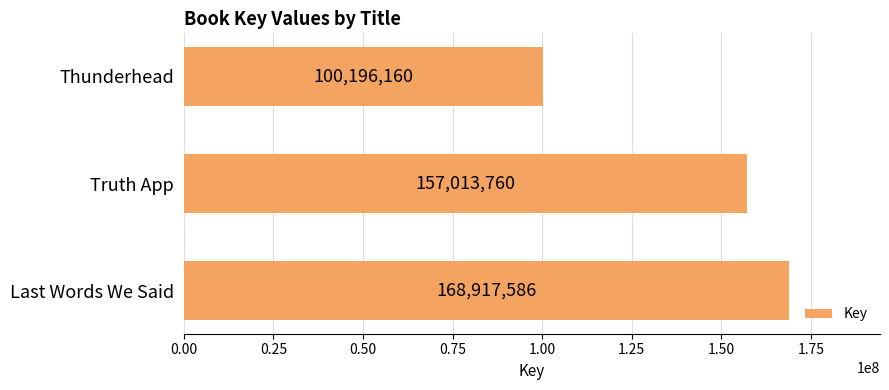

Is it true that the value at Last Words We Said is 281325832?

False